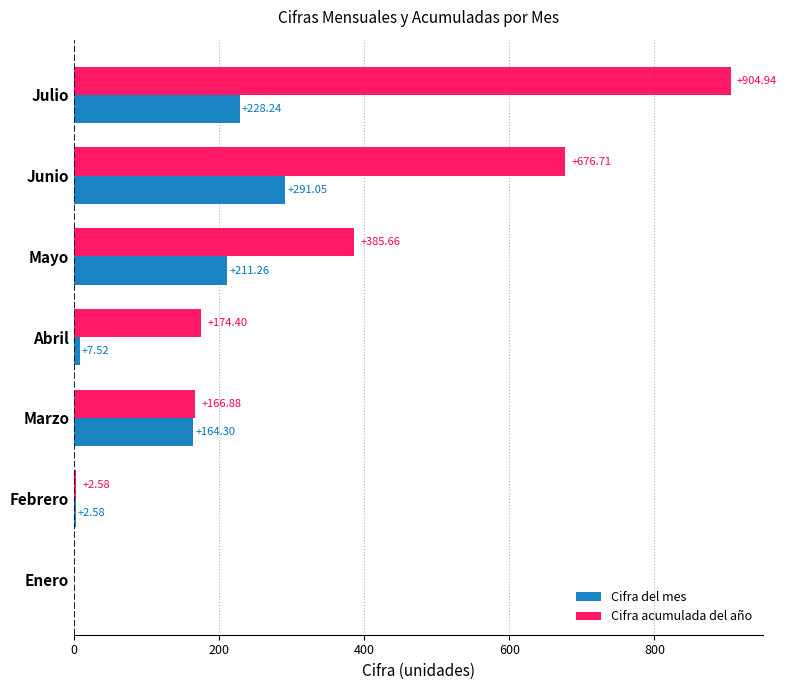

Is the value of Cifra acumulada del año at Mayo greater than the value of Cifra del mes at Marzo?

Yes